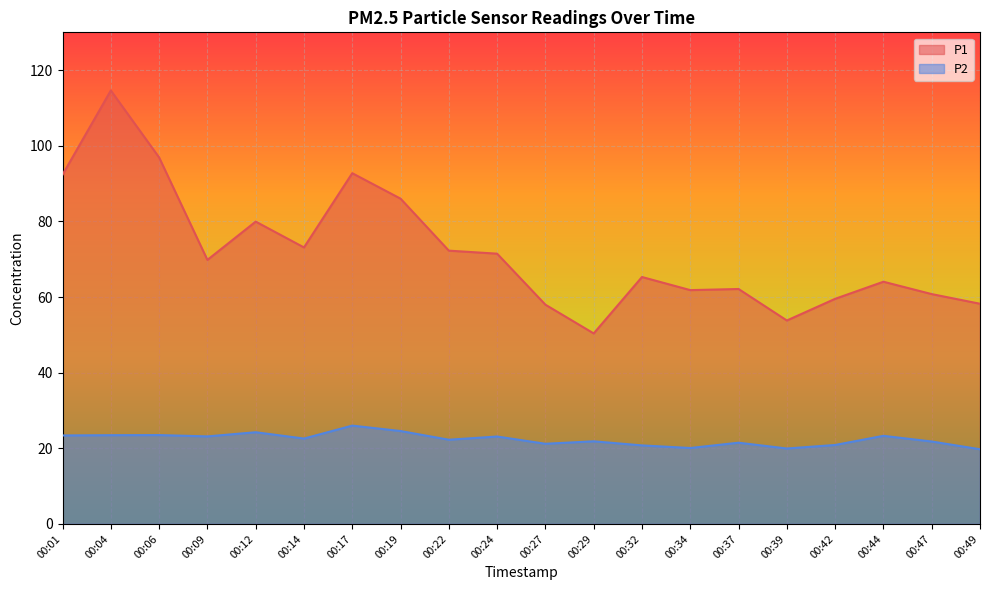

Rank the series by their maximum value, from lowest to highest.

P2, P1